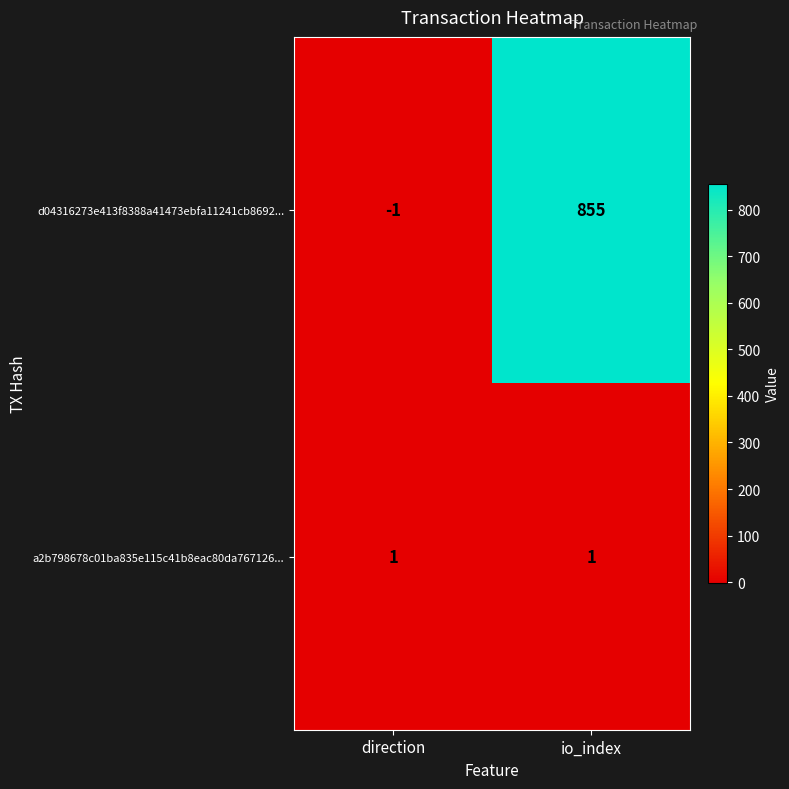

Reading left to right, transcribe all the data shown in this chart.

d04316273e413f8388a41473ebfa11241cb8692...: direction=-1	io_index=855
a2b798678c01ba835e115c41b8eac80da767126...: direction=1	io_index=1